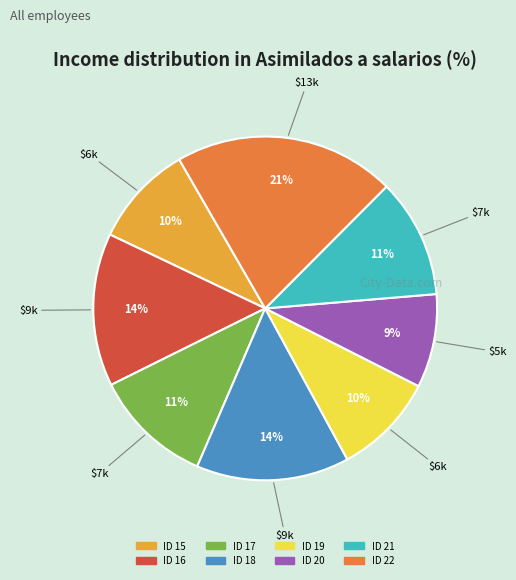

To the nearest percent, what is the average slice percentage?

12%